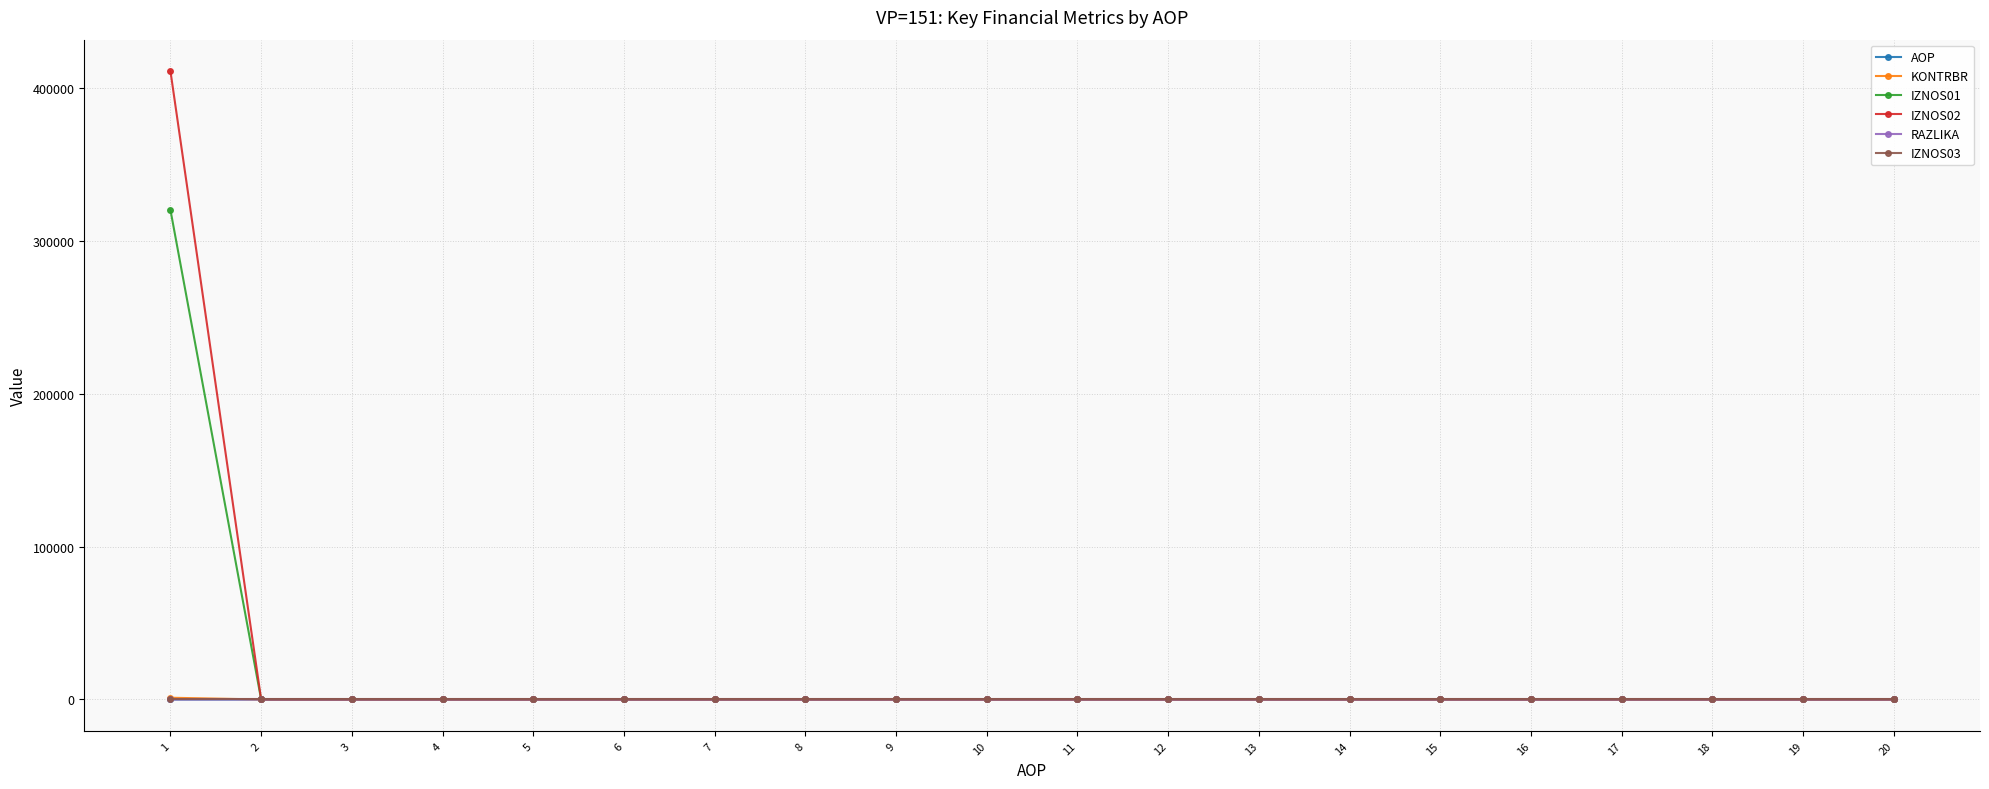

Is this an area chart (filled region under the line)?

No